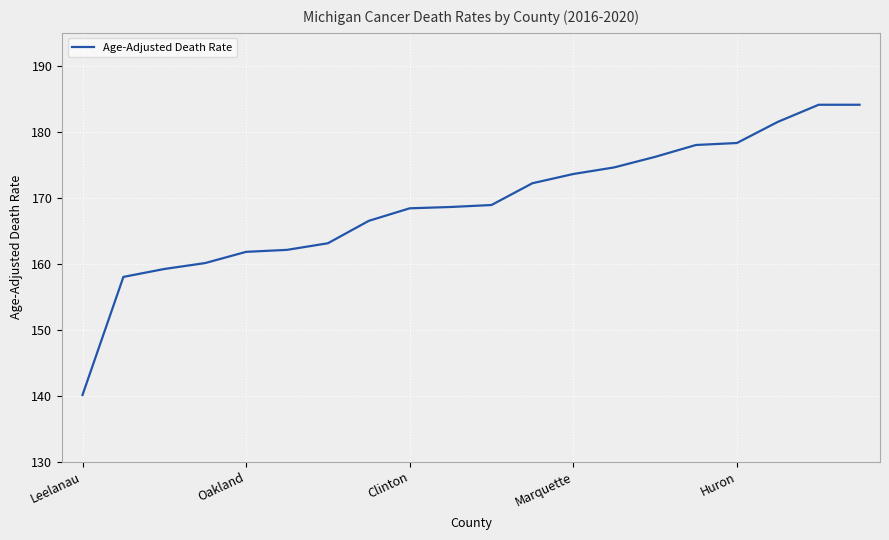

What is the greatest value displayed?

184.1